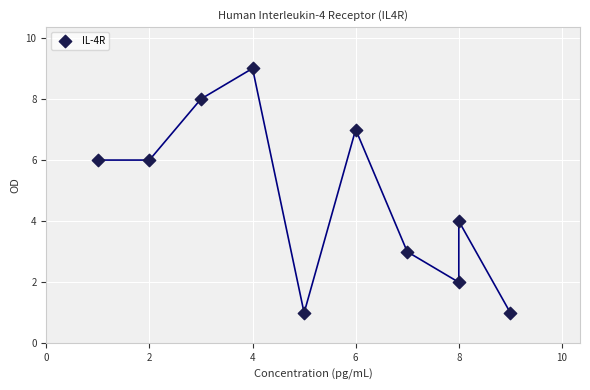

What is the range of X values (max minus min)?

8